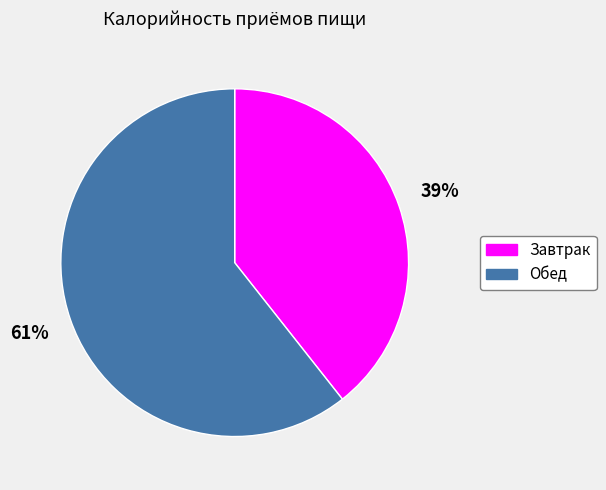

Combined, do Обед and Завтрак account for over 50%?

Yes